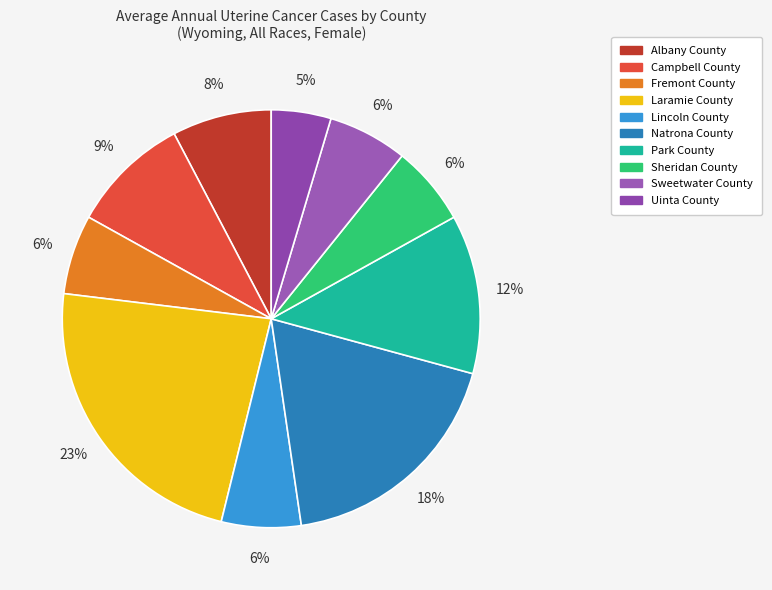

Rank the categories by value from highest to lowest.

Laramie County, Natrona County, Park County, Campbell County, Albany County, Fremont County, Lincoln County, Sheridan County, Sweetwater County, Uinta County